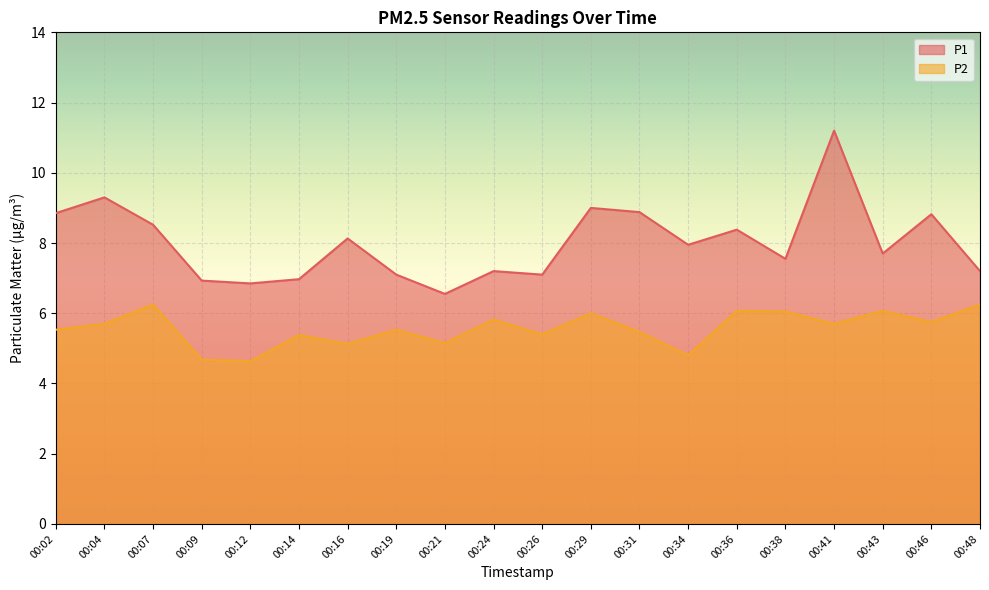

The value of P1 at 00:41 is 5.4. True or false?

False